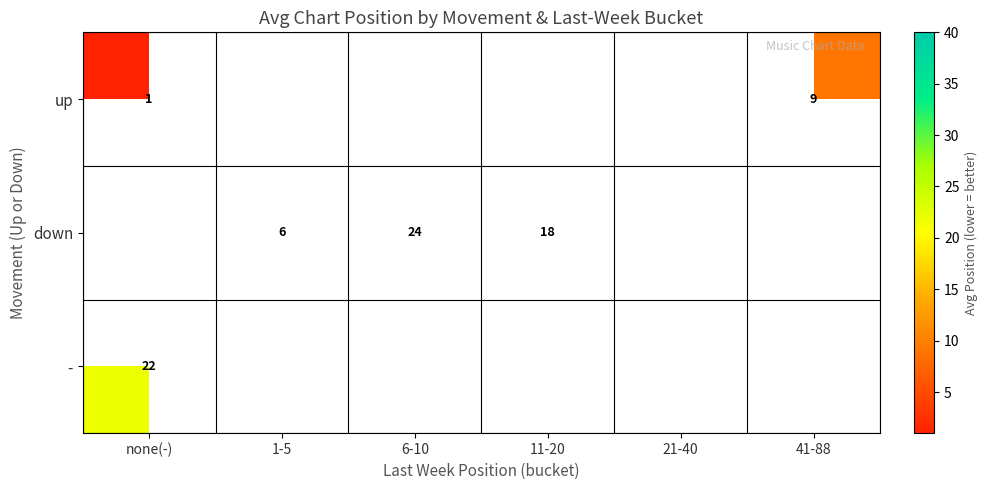

True or false: down has a value of 25 at 11-20.

False